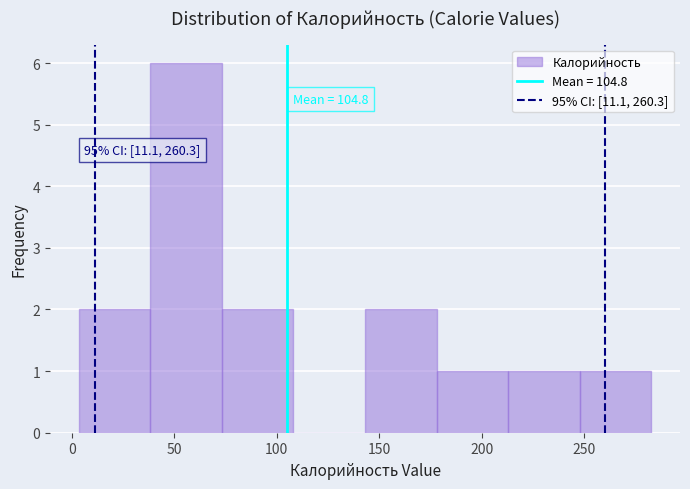

Over which range of the x-axis is the bar tallest?

40 to 75